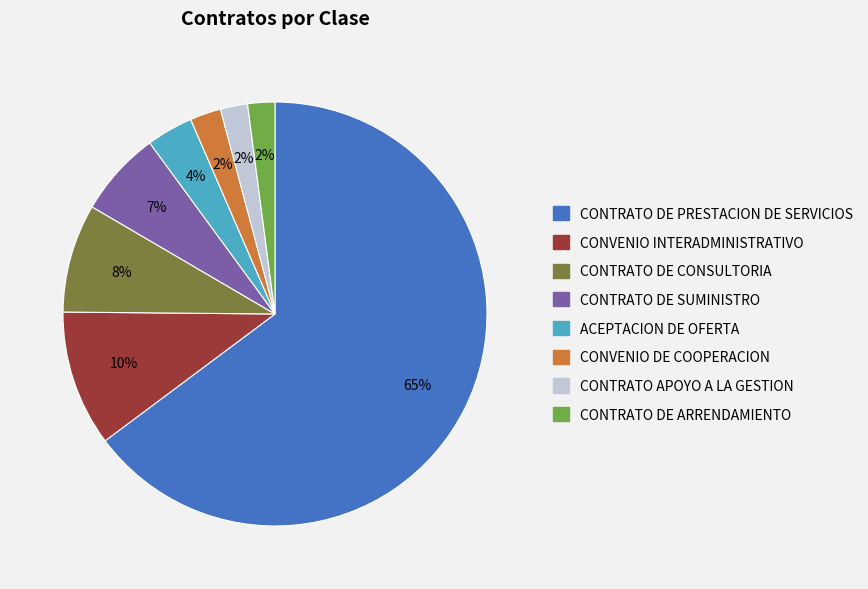

Between ACEPTACION DE OFERTA and CONVENIO INTERADMINISTRATIVO, which is larger?

CONVENIO INTERADMINISTRATIVO